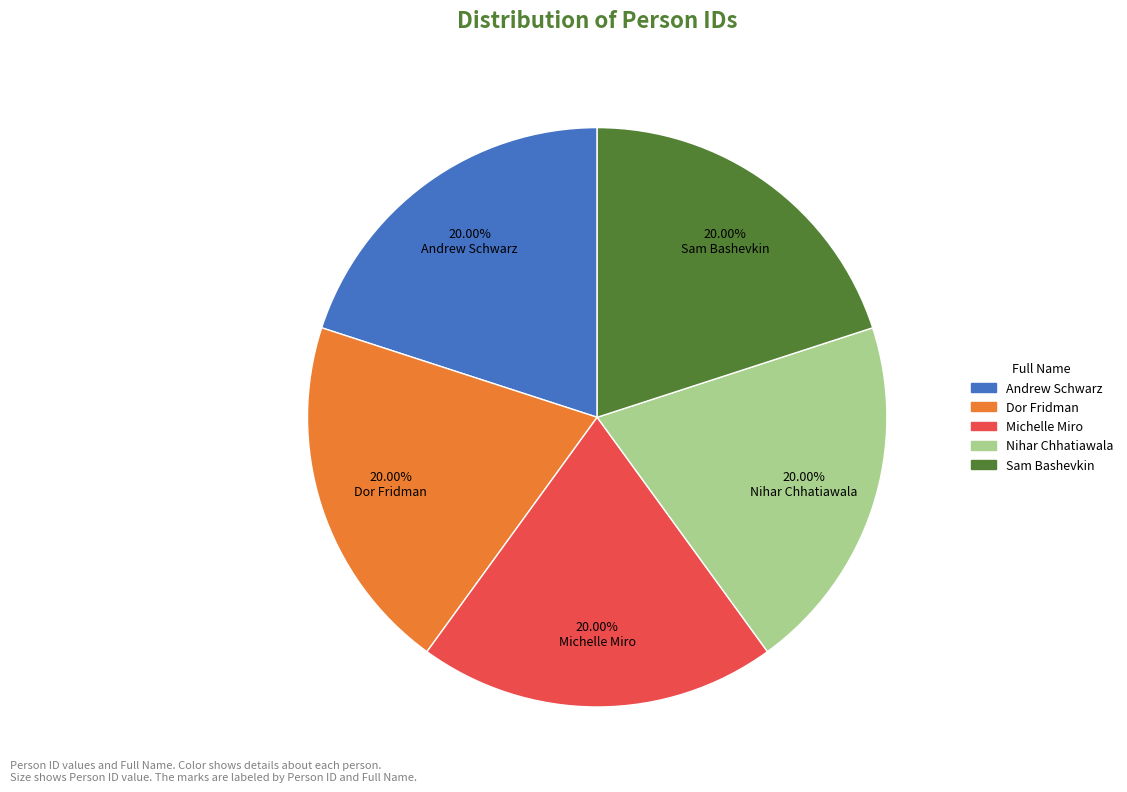

Is the sum of Sam Bashevkin and Michelle Miro greater than half?

No